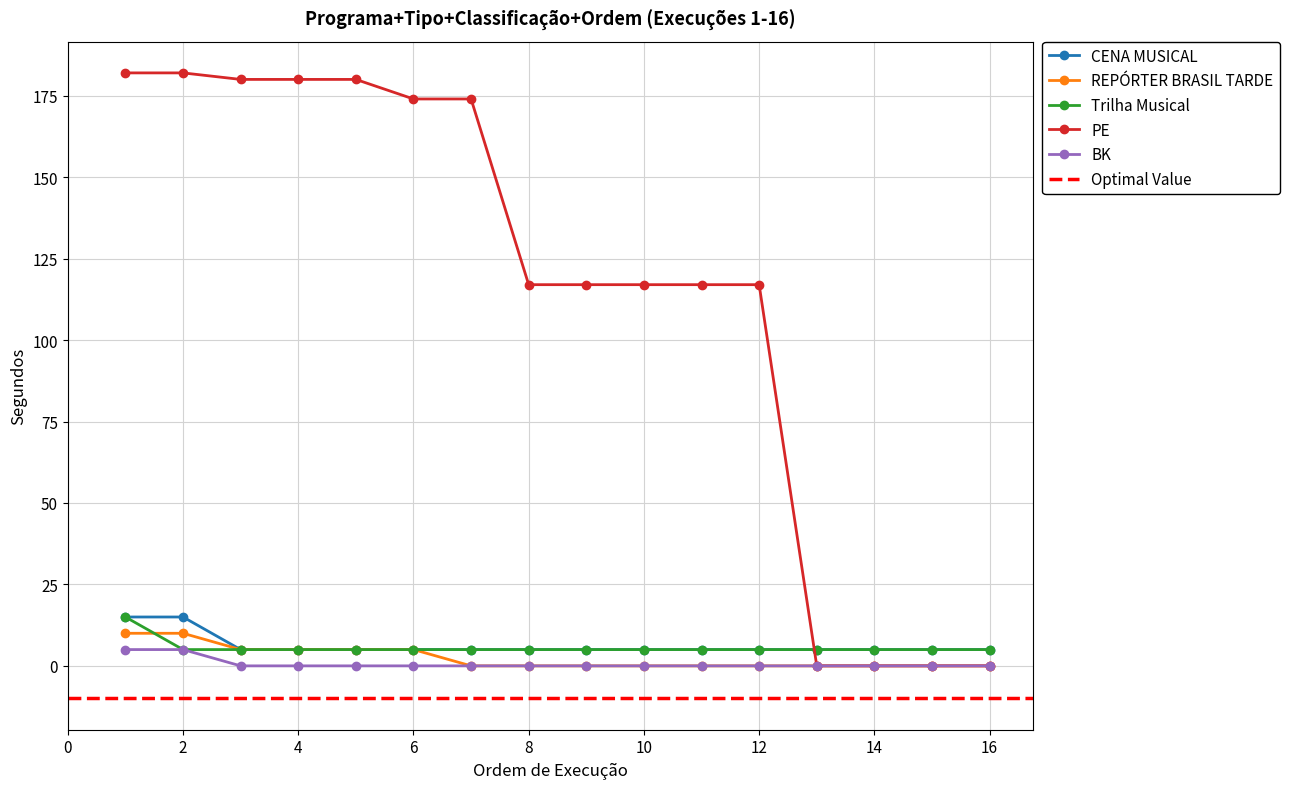

True or false: REPÓRTER BRASIL TARDE has a value of 0 at 16.

True